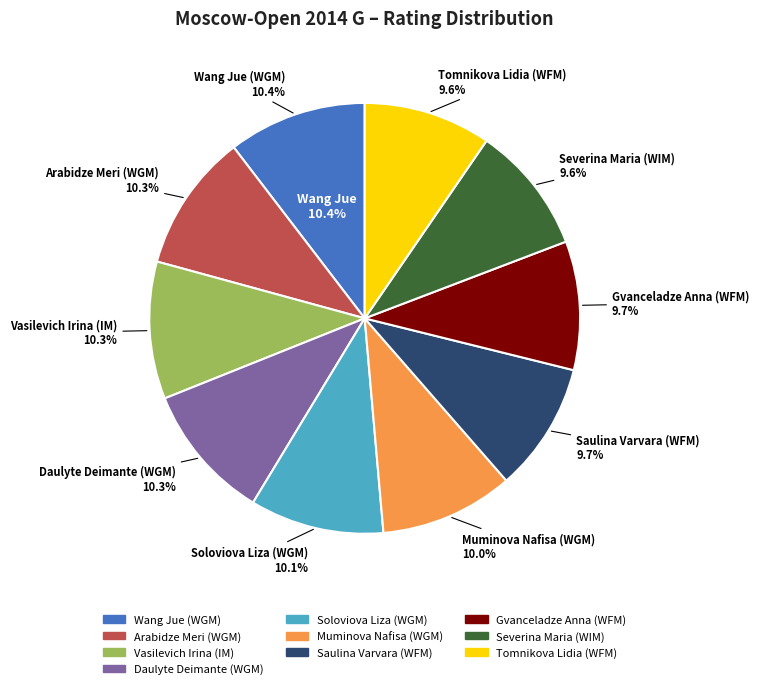

To the nearest percent, what percentage of the pie is Wang Jue (WGM)?

10%